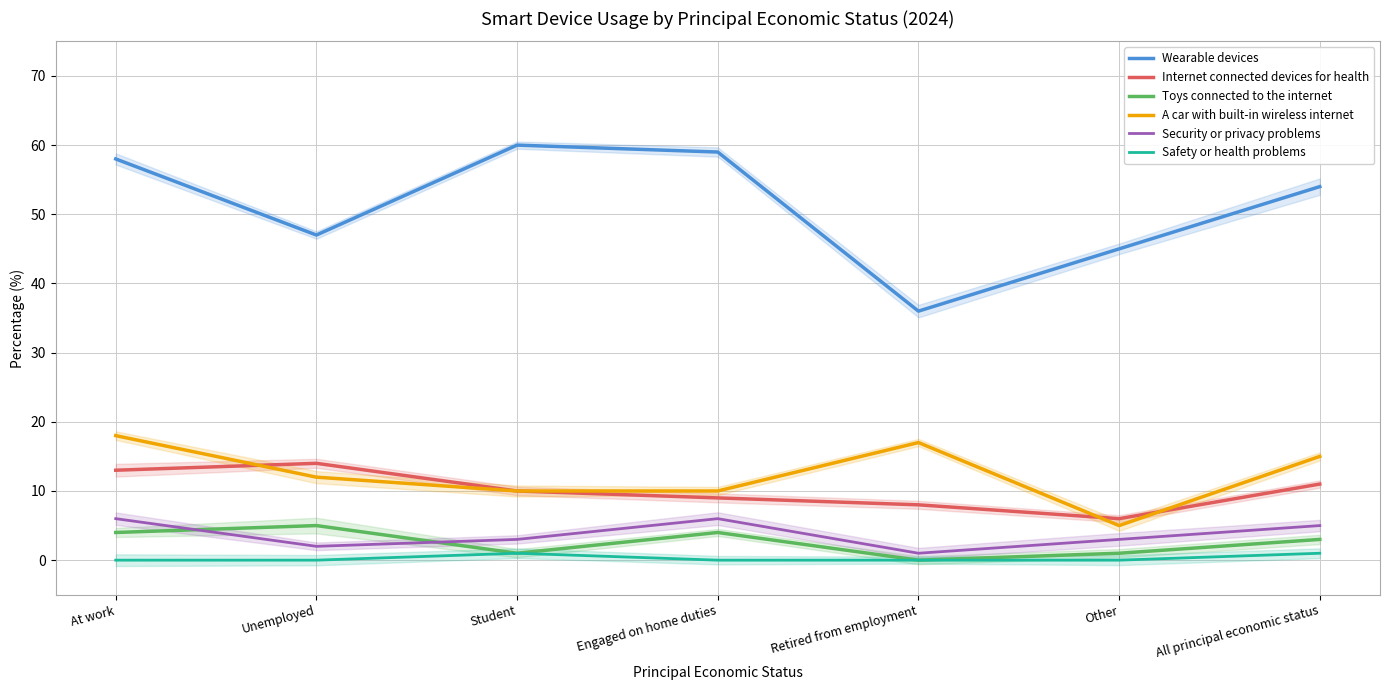

Reading left to right, list all the values displayed in this chart.

Wearable devices: At work=58	Unemployed=47	Student=60	Engaged on home duties=59	Retired from employment=36	Other=45	All principal economic status=54
Internet connected devices for health: At work=13	Unemployed=14	Student=10	Engaged on home duties=9	Retired from employment=8	Other=6	All principal economic status=11
Toys connected to the internet: At work=4	Unemployed=5	Student=1	Engaged on home duties=4	Retired from employment=0	Other=1	All principal economic status=3
A car with built-in wireless internet: At work=18	Unemployed=12	Student=10	Engaged on home duties=10	Retired from employment=17	Other=5	All principal economic status=15
Security or privacy problems: At work=6	Unemployed=2	Student=3	Engaged on home duties=6	Retired from employment=1	Other=3	All principal economic status=5
Safety or health problems: At work=0	Unemployed=0	Student=1	Engaged on home duties=0	Retired from employment=0	Other=0	All principal economic status=1